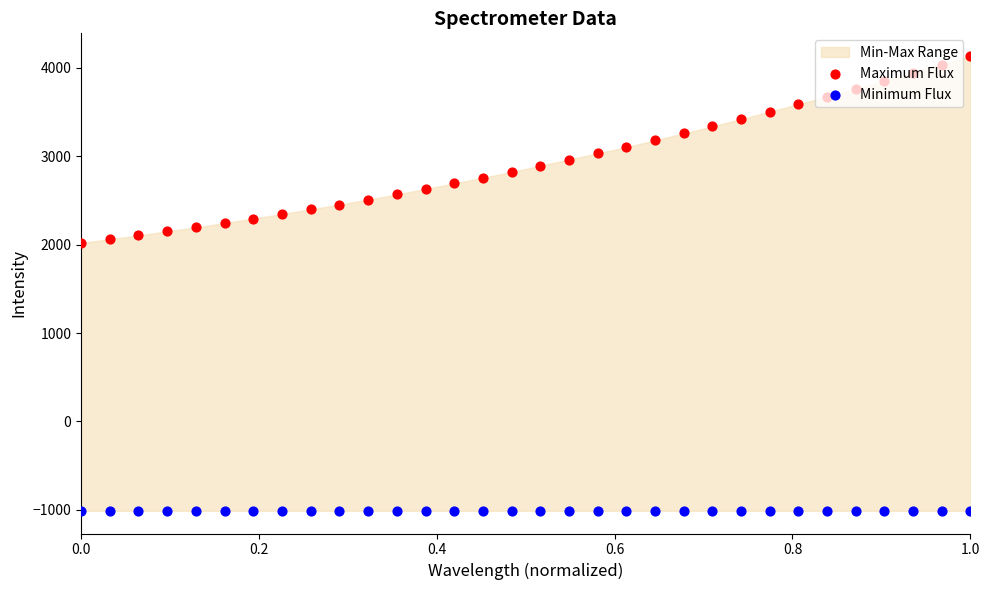

Which series has the largest Y range (max minus min)?

Maximum Flux